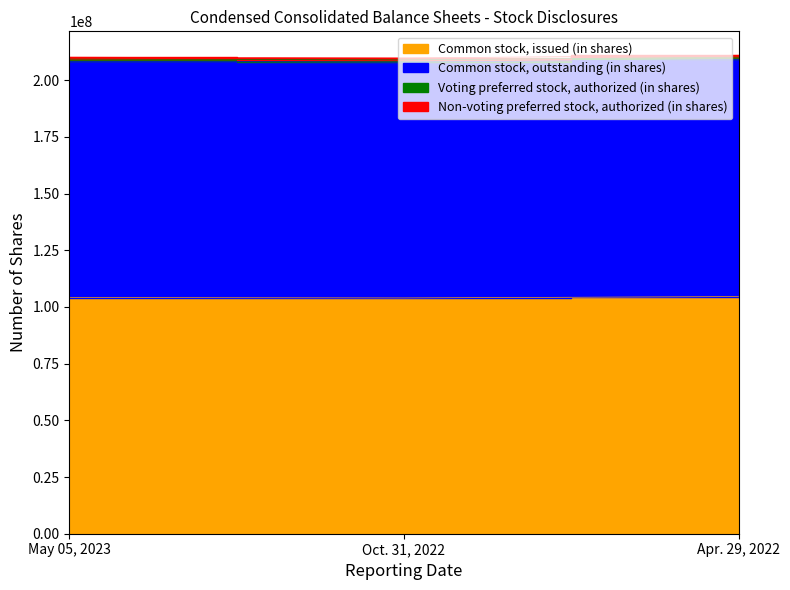

How many data points in Common stock, outstanding (in shares) are above 208271286?

1